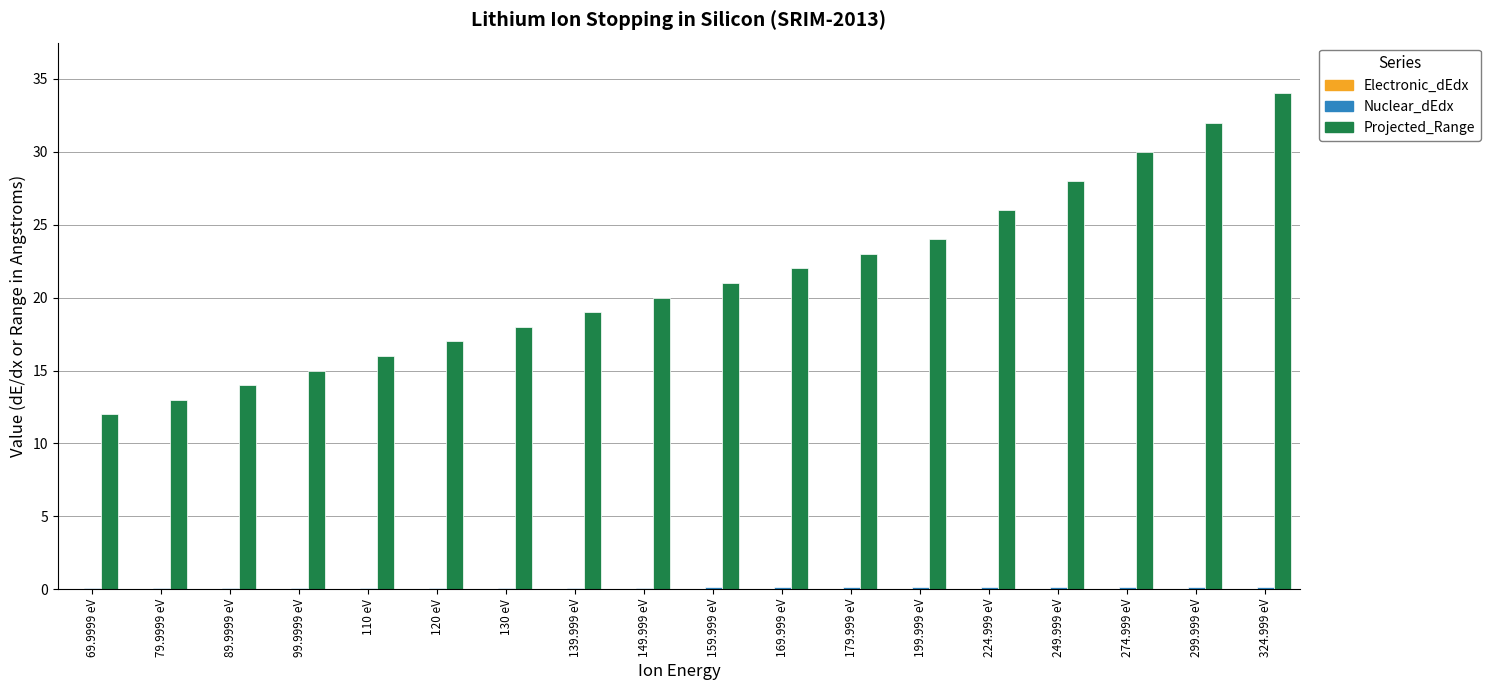

Which label corresponds to the largest value in the chart?

324.999 eV